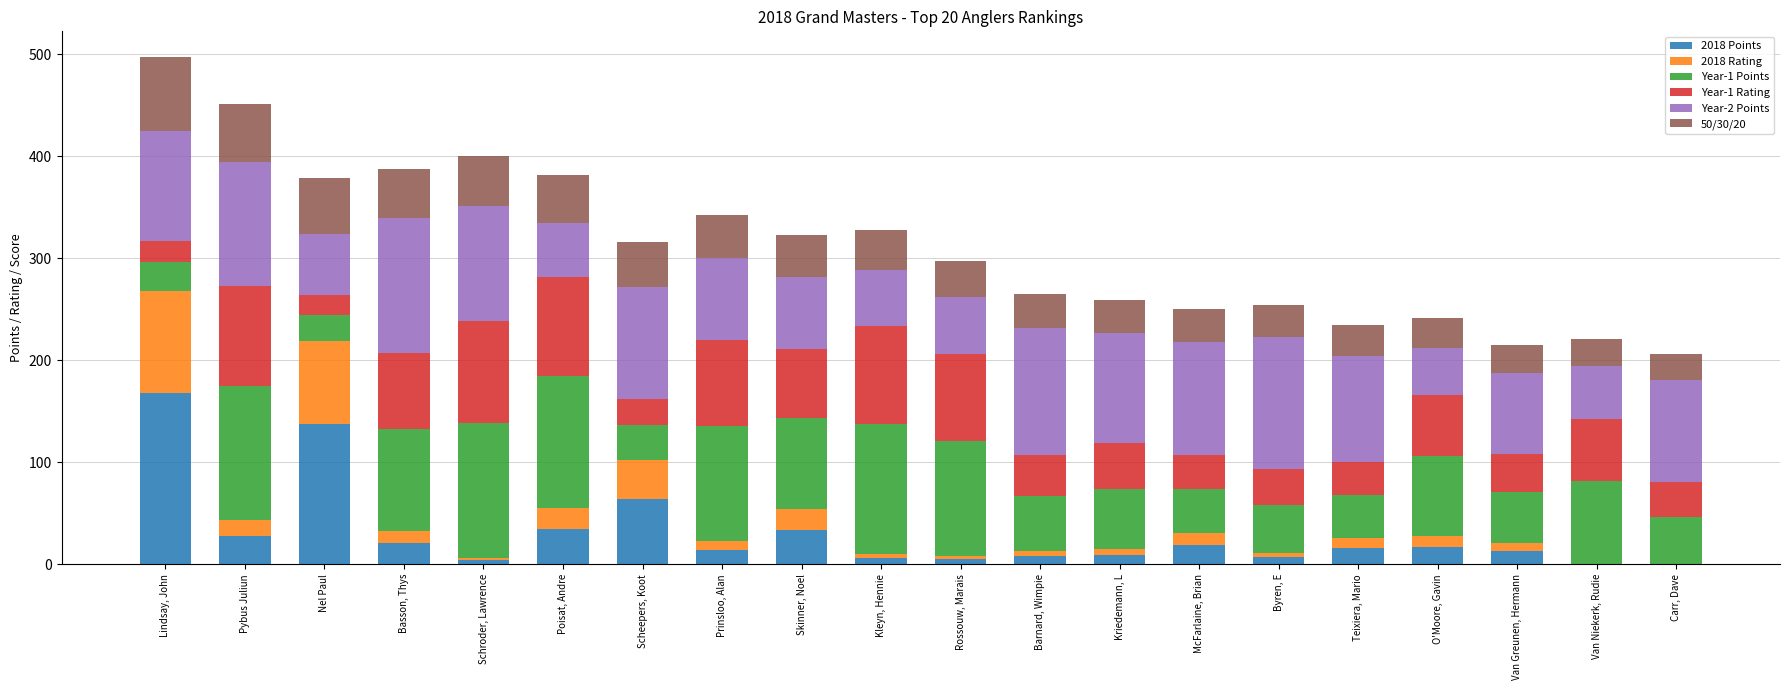

At which label does 2018 Points reach its peak?

Lindsay, John